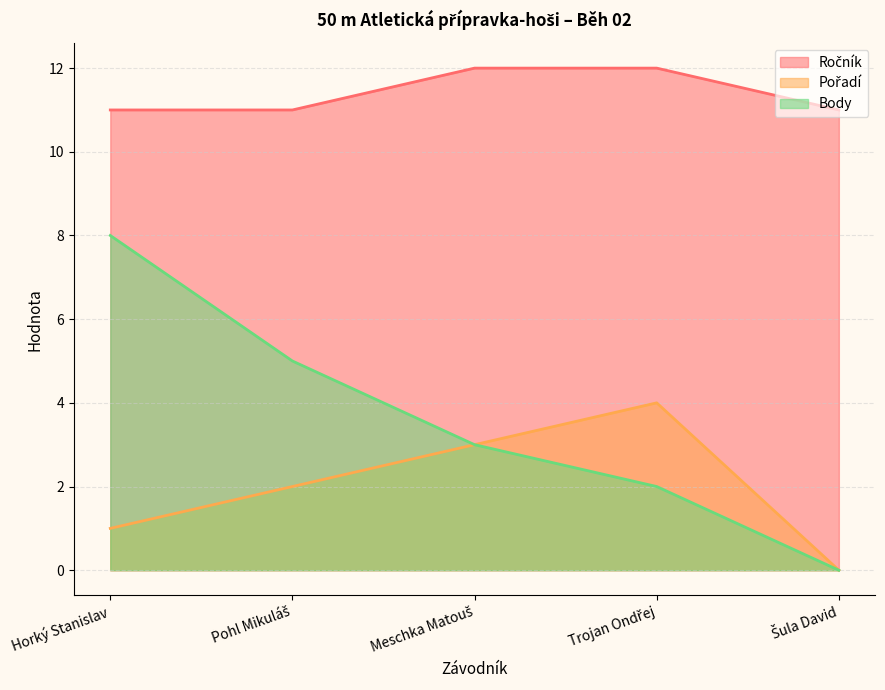

Reading left to right, what are all the values shown in this chart?

Ročník: 11	11	12	12	11
Pořadí: 1	2	3	4	0
Body: 8	5	3	2	0